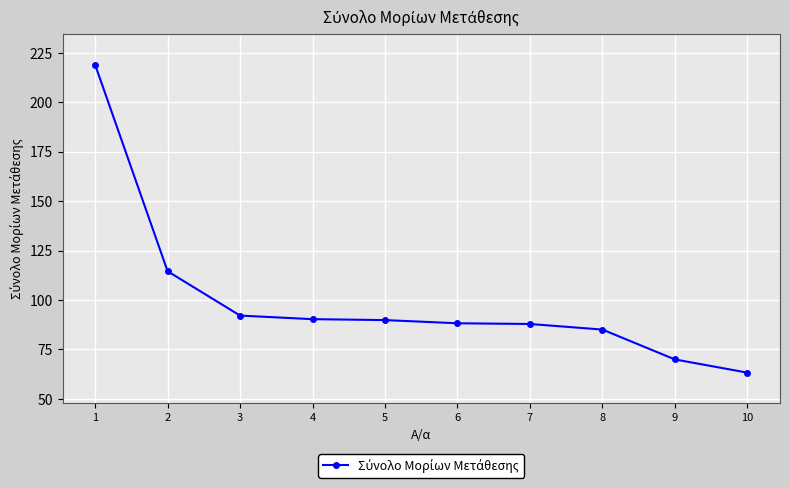

What is the ratio of the value at 5 to the value at 1?

0.4